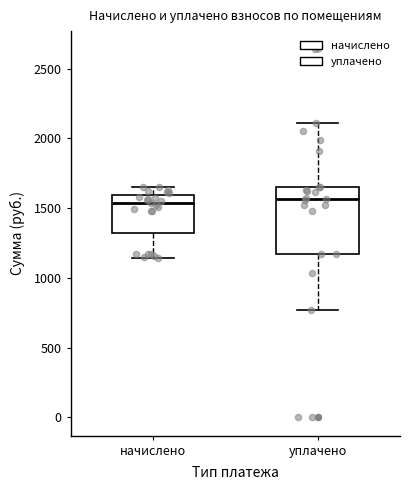

Where does the upper whisker of the box for уплачено end on the y-axis? The values are not printed on the chart, so give them approximately, as read against the axis.

2100